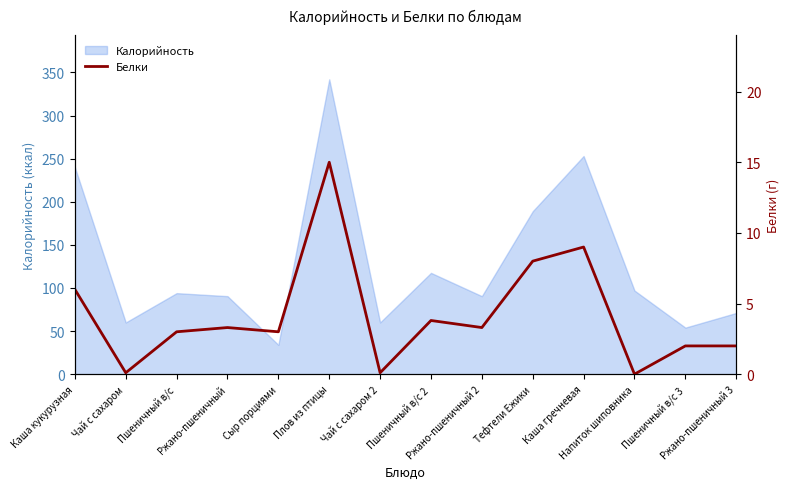

What is the maximum value for Калорийность?

342.0